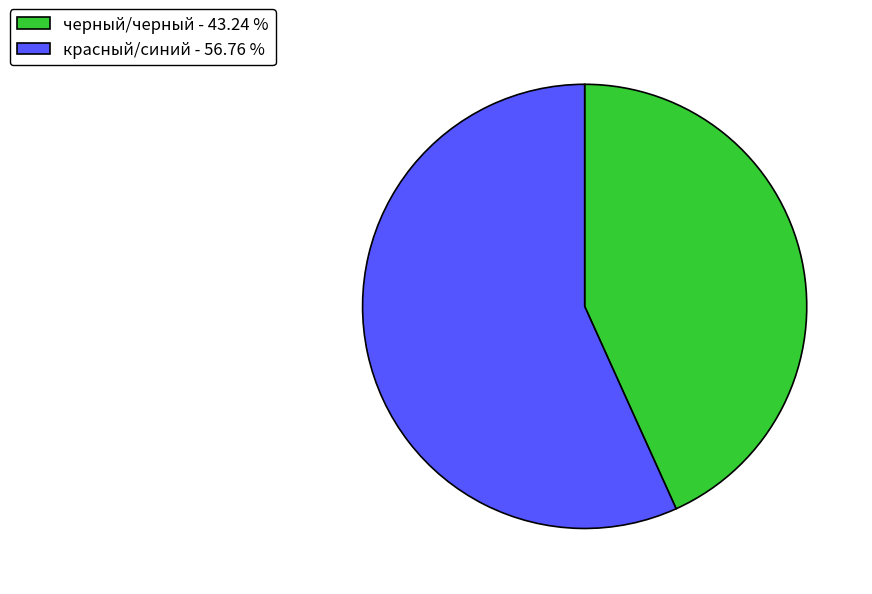

What is the ratio of the value at красный/синий - 56.76 % to the value at черный/черный - 43.24 %?

1.3